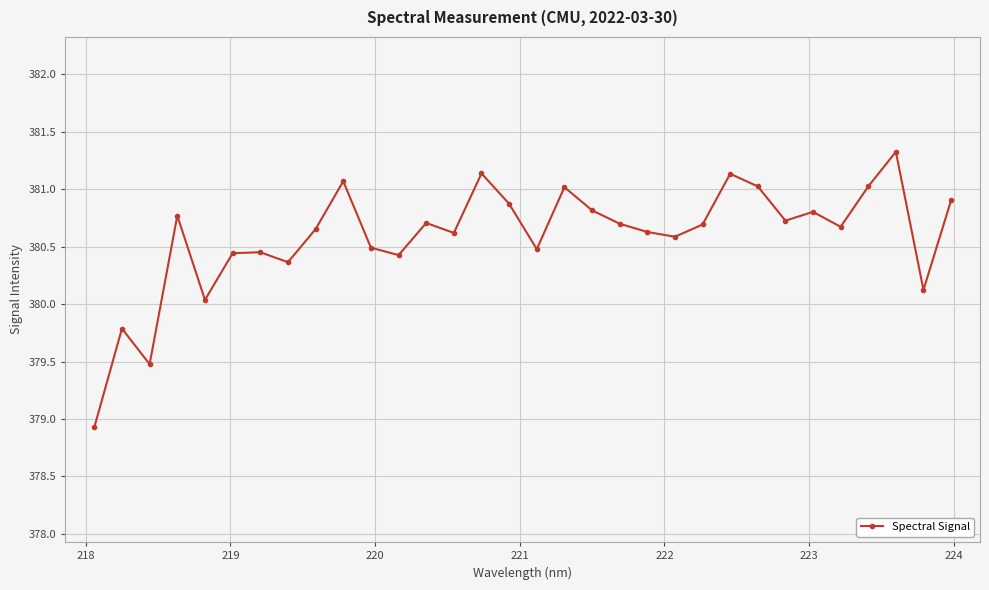

What is the smallest value displayed?

378.9